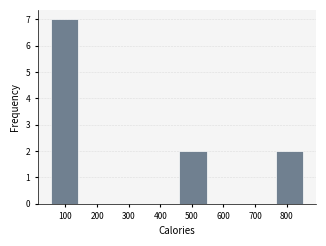

Reading left to right, transcribe this chart: for each bar, give the range it covers on the x-axis and its height. Neither the bar edges nor the heights are printed on the chart, so give them approximately, as read against the axes.

50 to 150: 7
150 to 250: 0
250 to 350: 0
350 to 450: 0
450 to 560: 2
560 to 660: 0
660 to 760: 0
760 to 860: 2